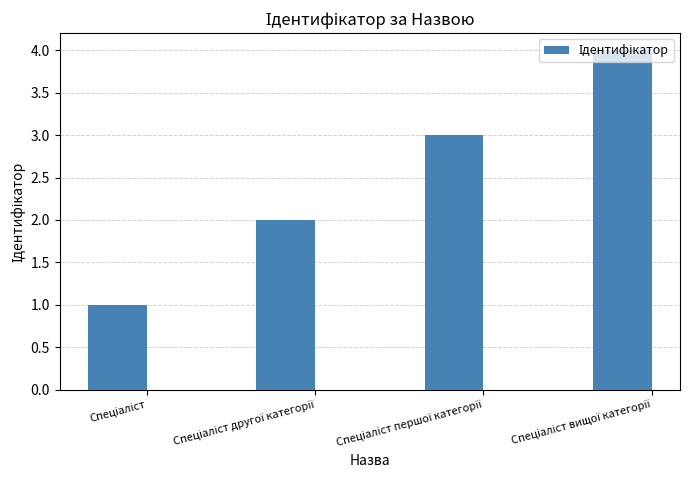

Are the bars horizontal?

No